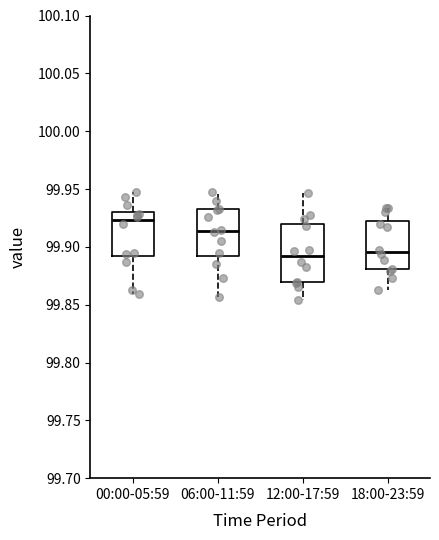

Which box has the highest median line?

00:00-05:59